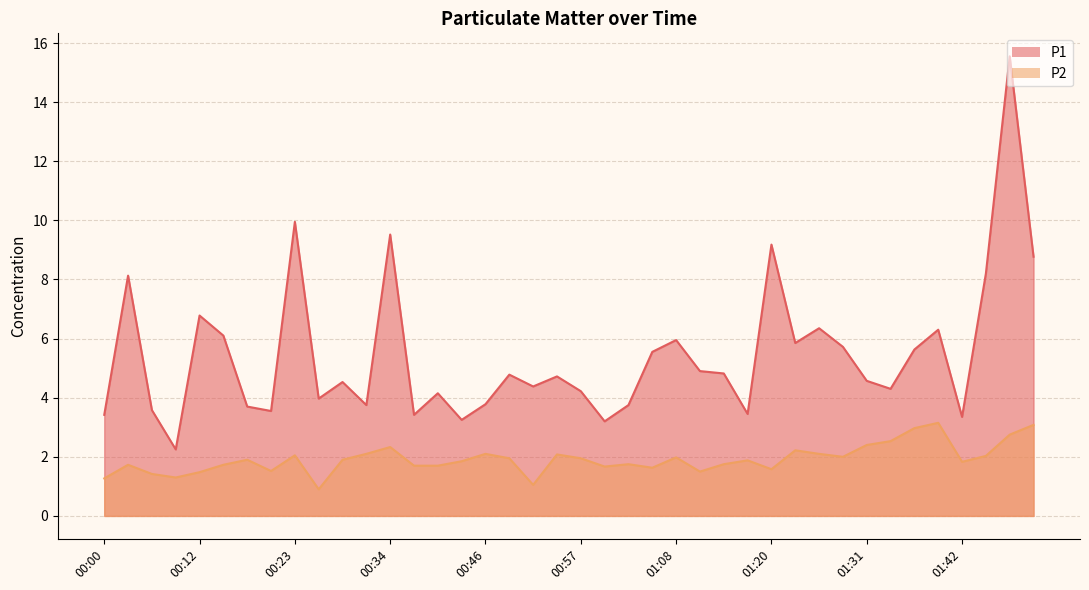

At 00:12, list the series in order from largest to smallest.

P1, P2